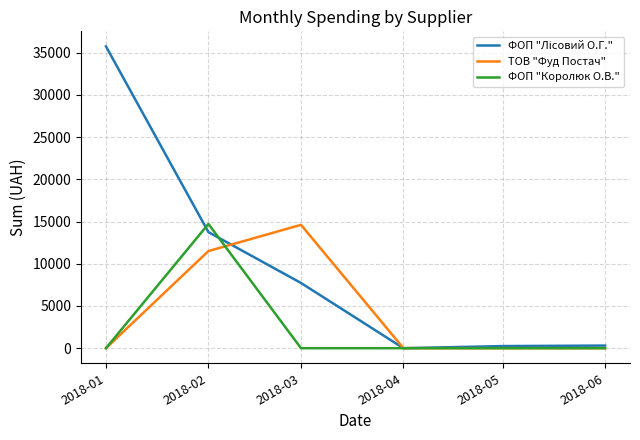

At which category is the sum across all series the highest?

2018-02